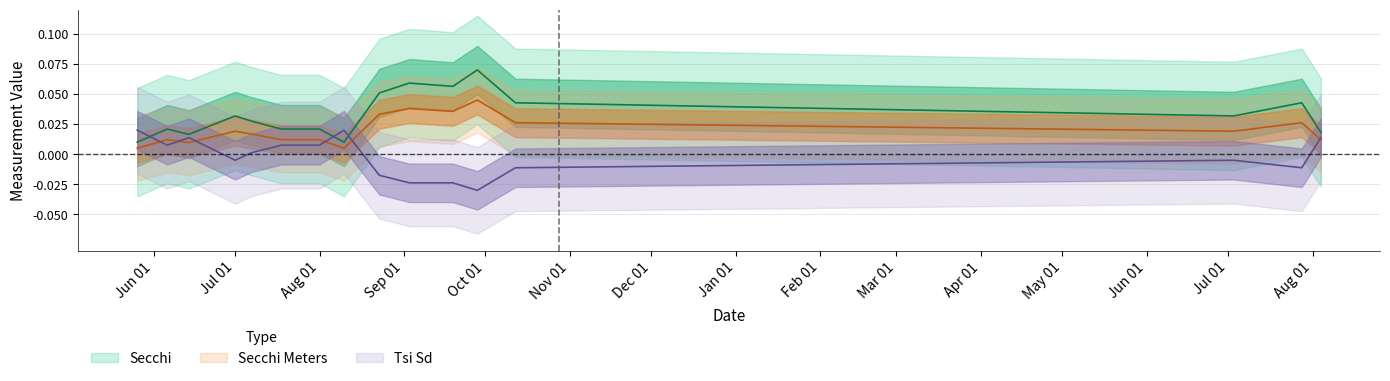

What is the highest value of the Secchi series?

0.1